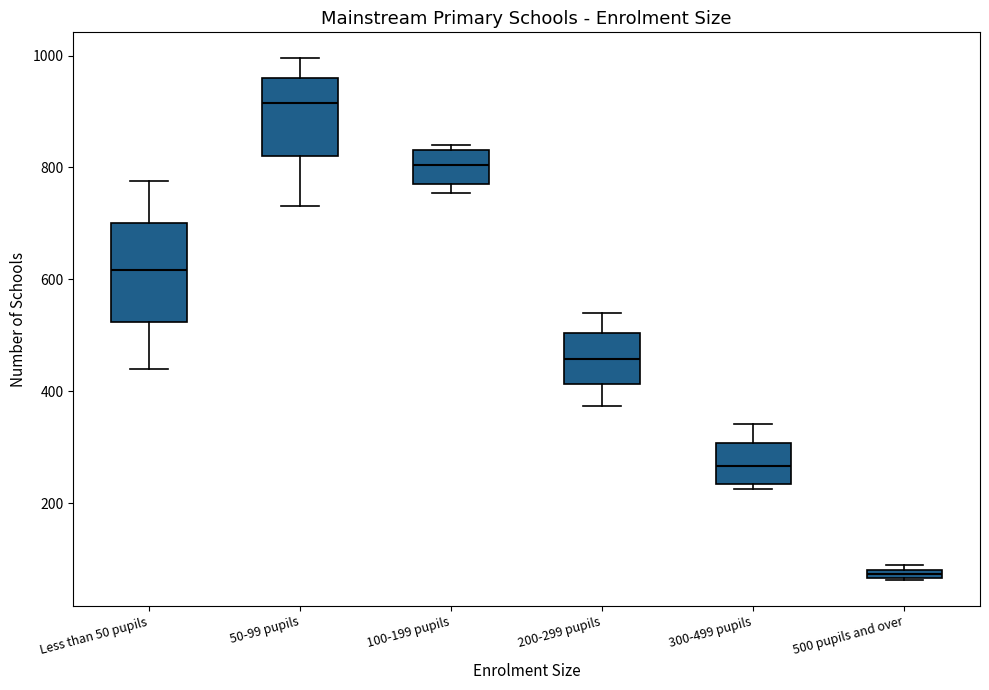

Comparing the boxes themselves (not the whiskers), which one is the tallest?

Less than 50 pupils